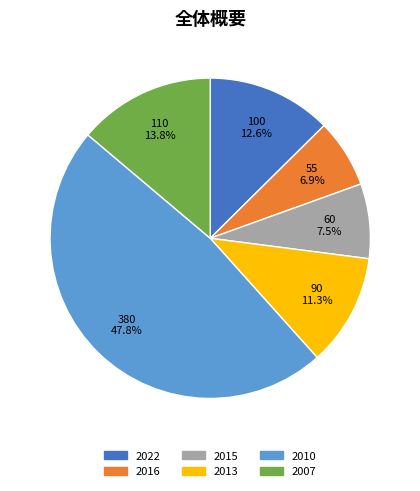

How many slices are in this pie chart?

6